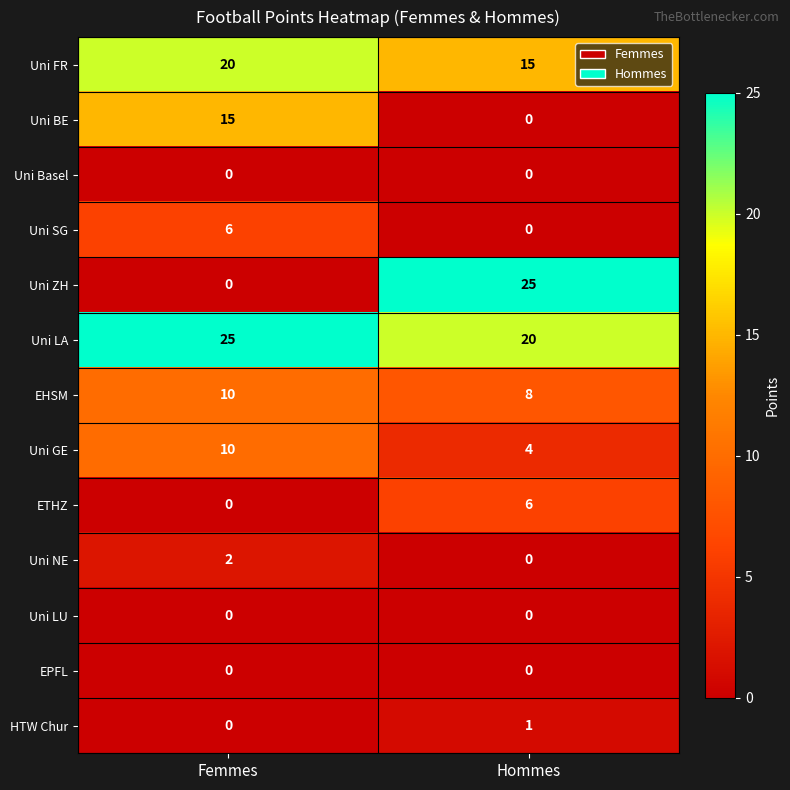

Which series has the largest total across all categories?

Uni LA